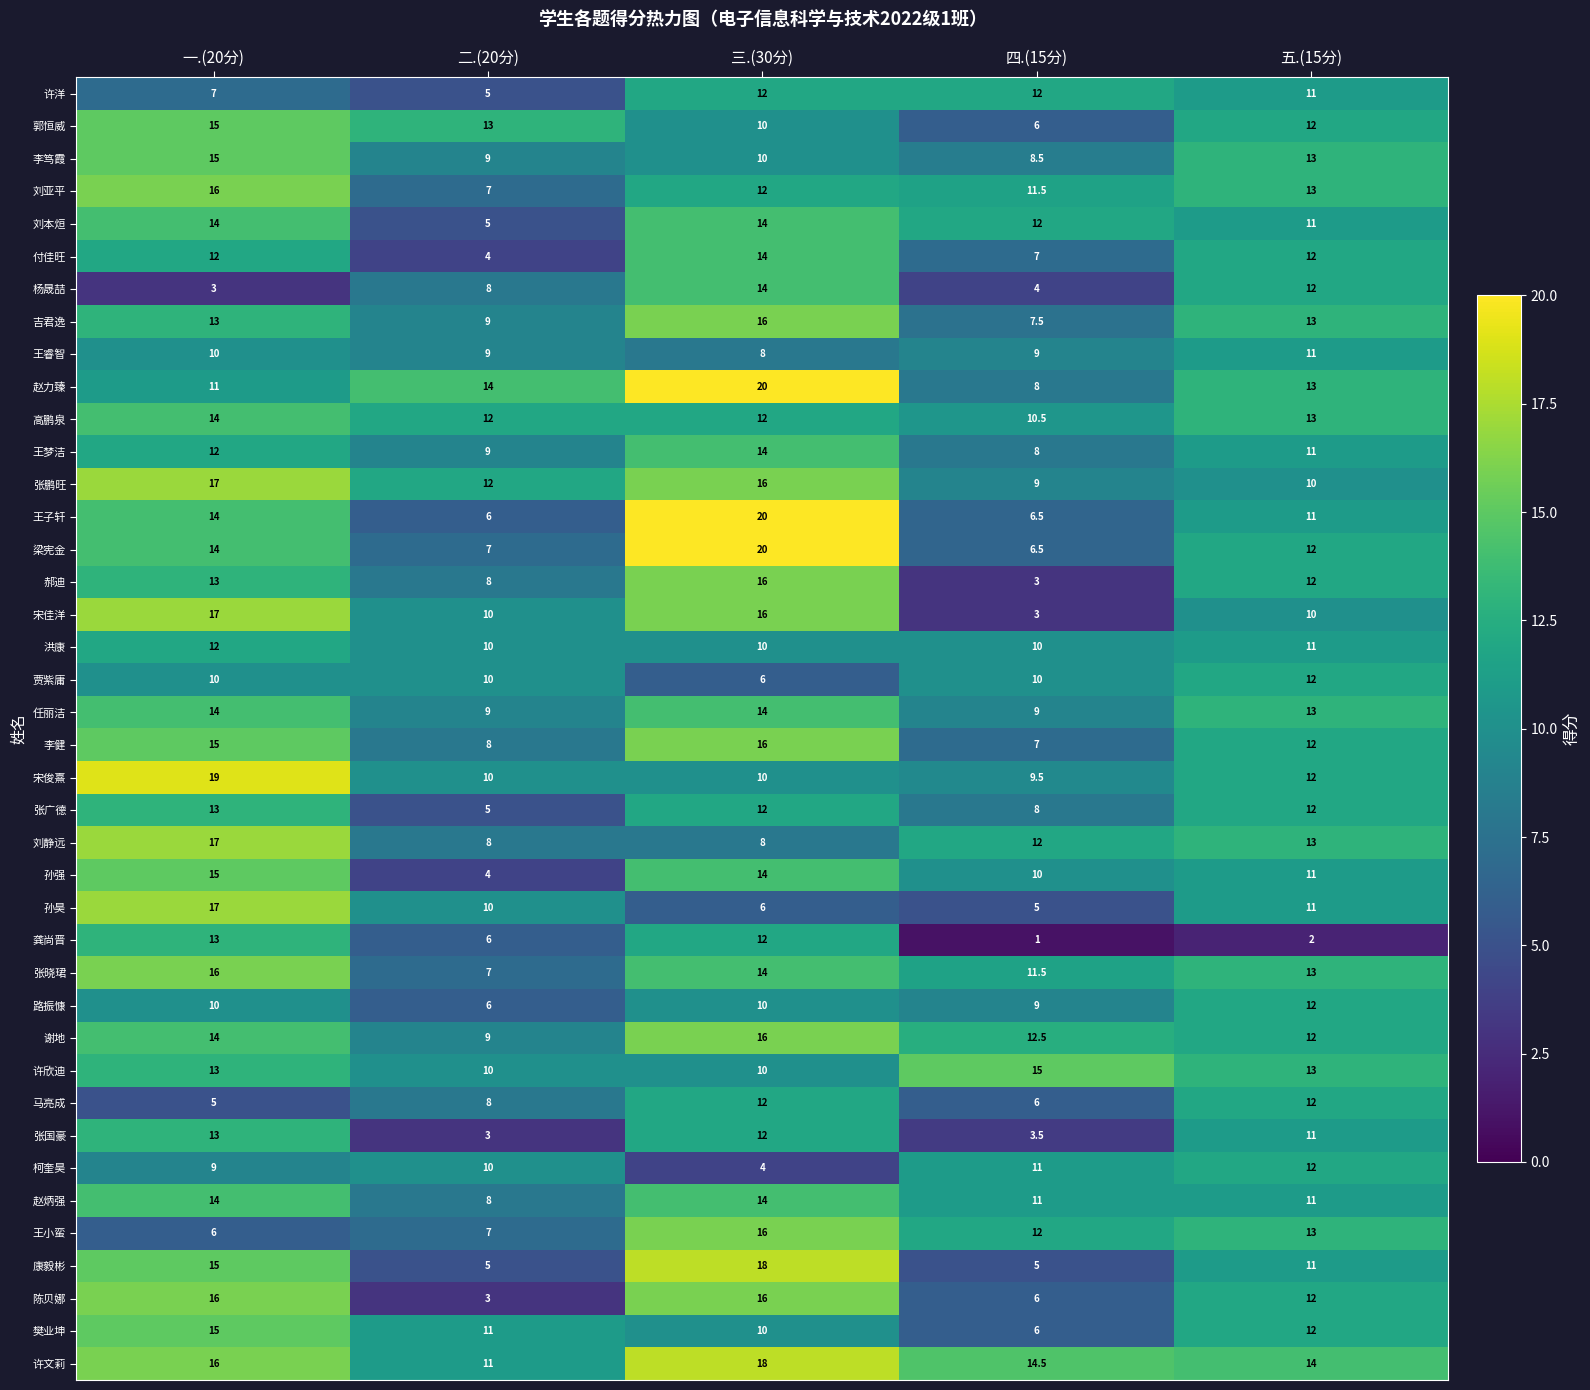

Between 一.(20分) and 二.(20分), which series saw the biggest shift?

陈贝娜